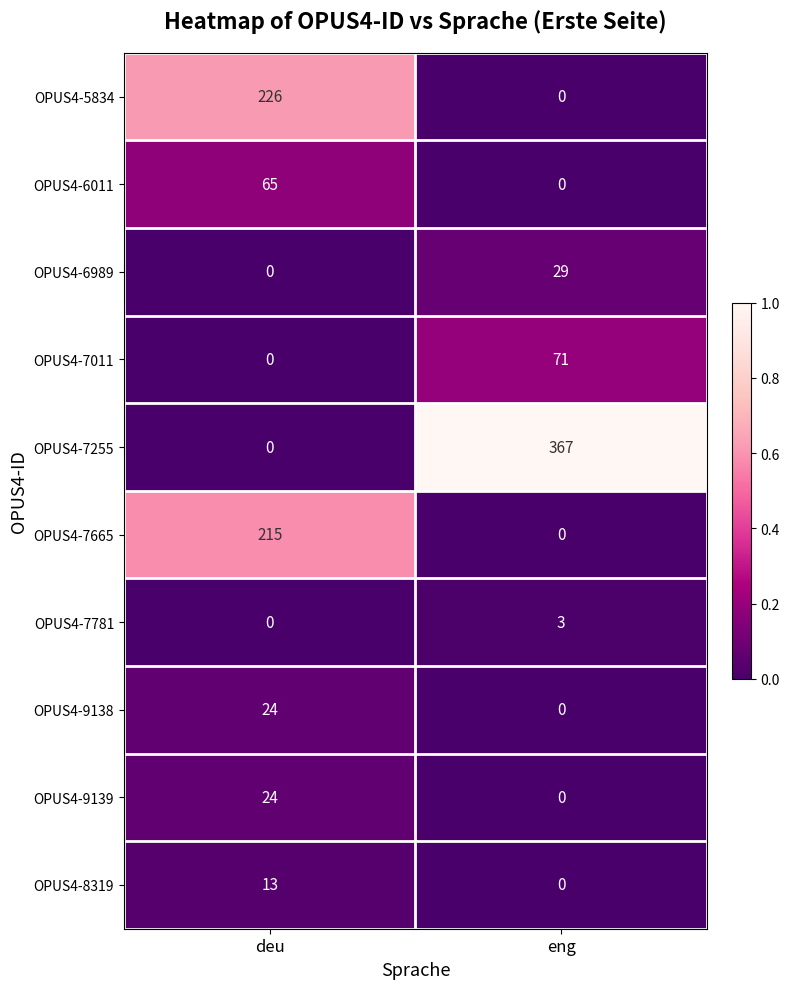

Reading left to right, what are all the values shown in this chart?

OPUS4-5834: deu=226	eng=0
OPUS4-6011: deu=65	eng=0
OPUS4-6989: deu=0	eng=29
OPUS4-7011: deu=0	eng=71
OPUS4-7255: deu=0	eng=367
OPUS4-7665: deu=215	eng=0
OPUS4-7781: deu=0	eng=3
OPUS4-9138: deu=24	eng=0
OPUS4-9139: deu=24	eng=0
OPUS4-8319: deu=13	eng=0